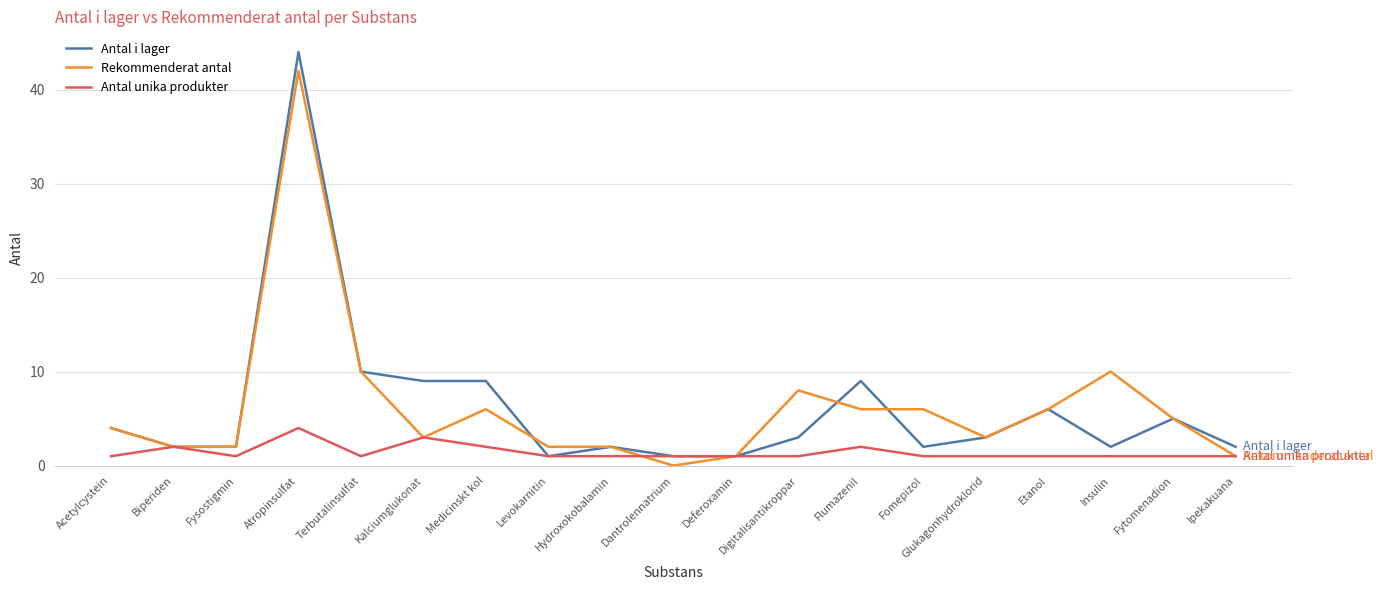

List the series in order of their peak value, highest first.

Antal i lager, Rekommenderat antal, Antal unika produkter